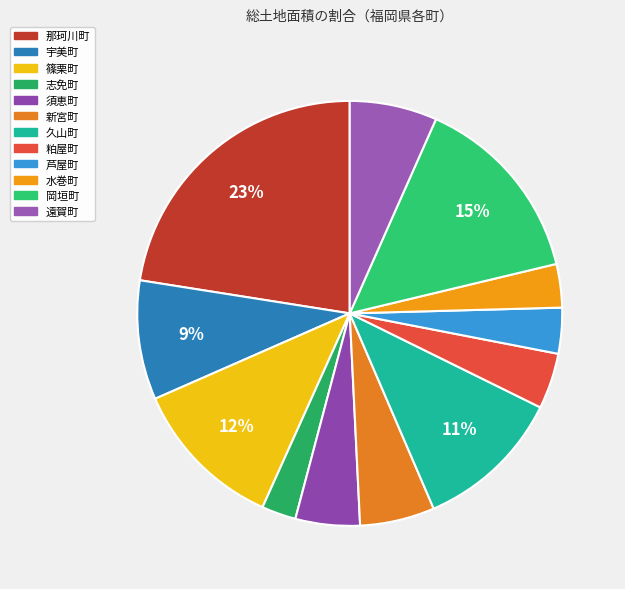

To the nearest percent, what percentage of the pie is 新宮町?

6%